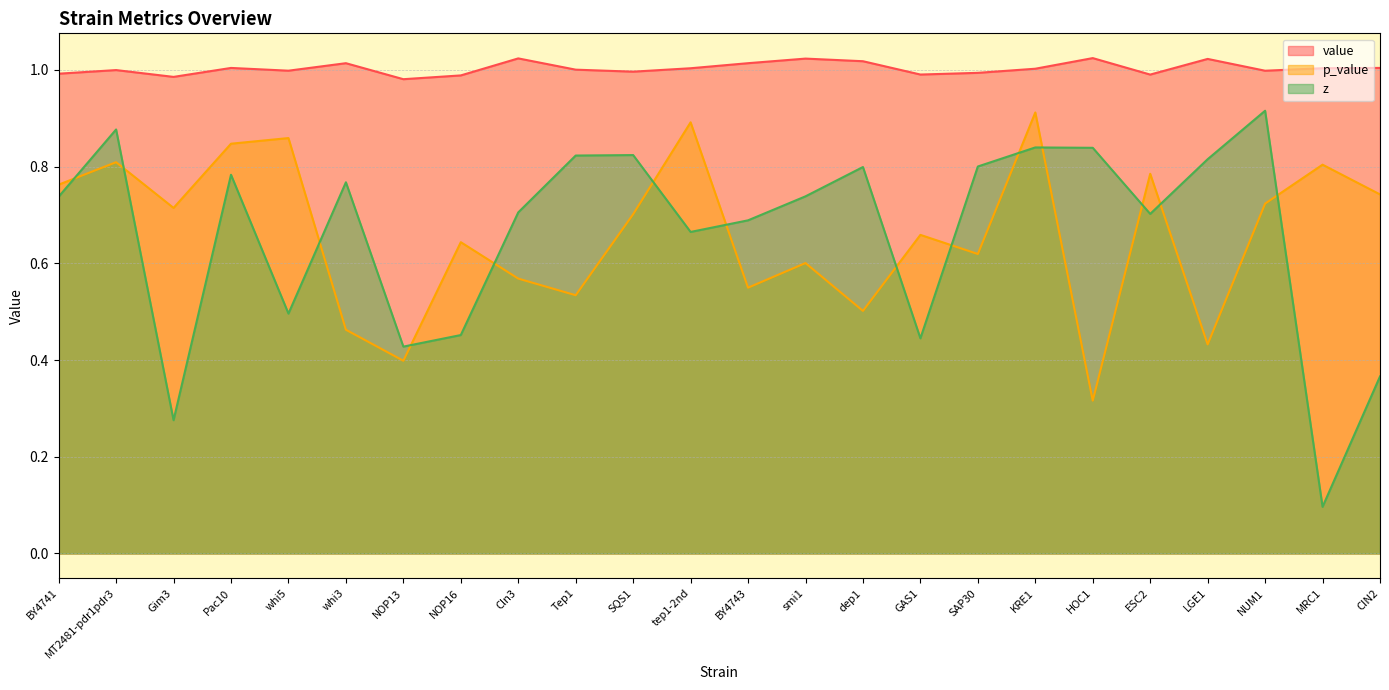

How many data points in value are above 1?

13